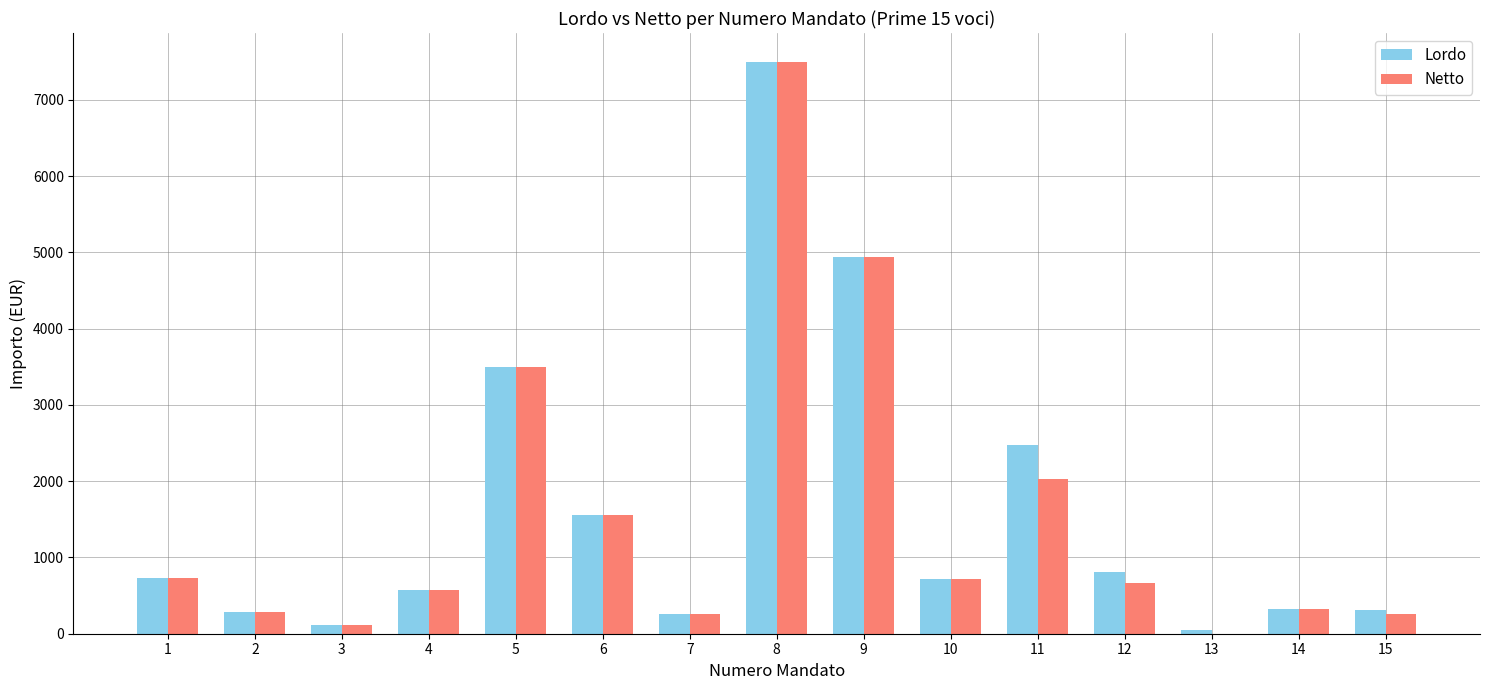

What is the total value across all series at 6?

3110.9